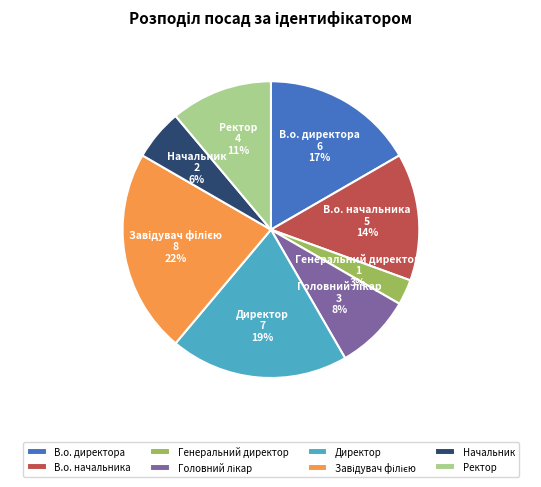

What percentage is the В.о. директора slice, to the nearest percent?

17%